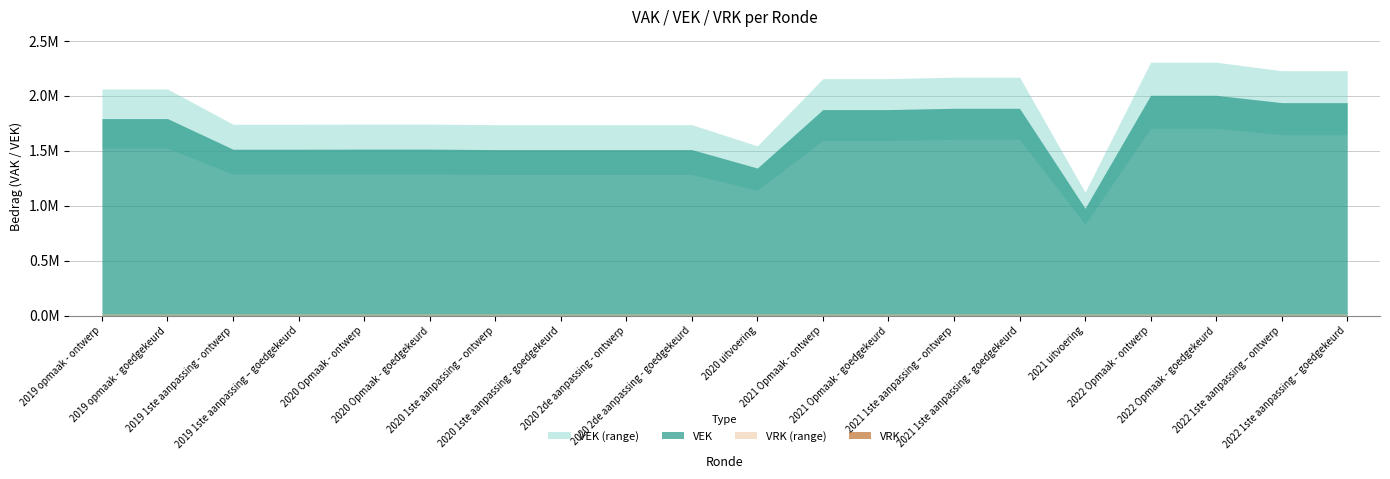

At which category does VEK reach its first local valley?

2020 uitvoering